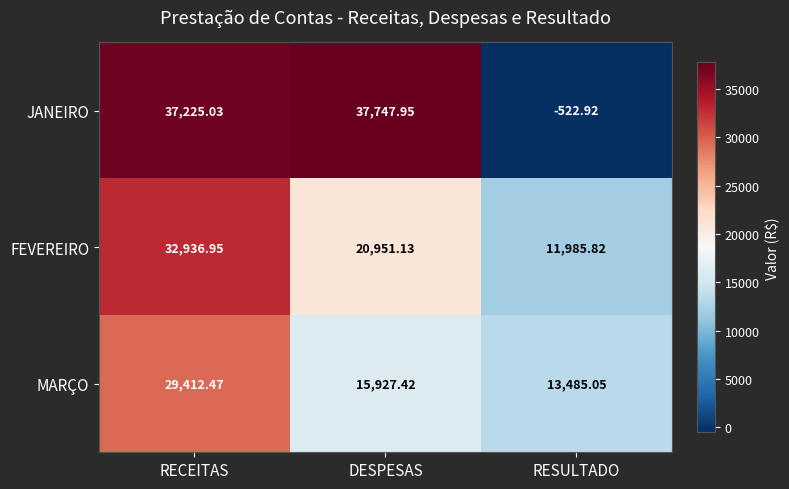

List the series in order of their peak value, highest first.

JANEIRO, FEVEREIRO, MARÇO